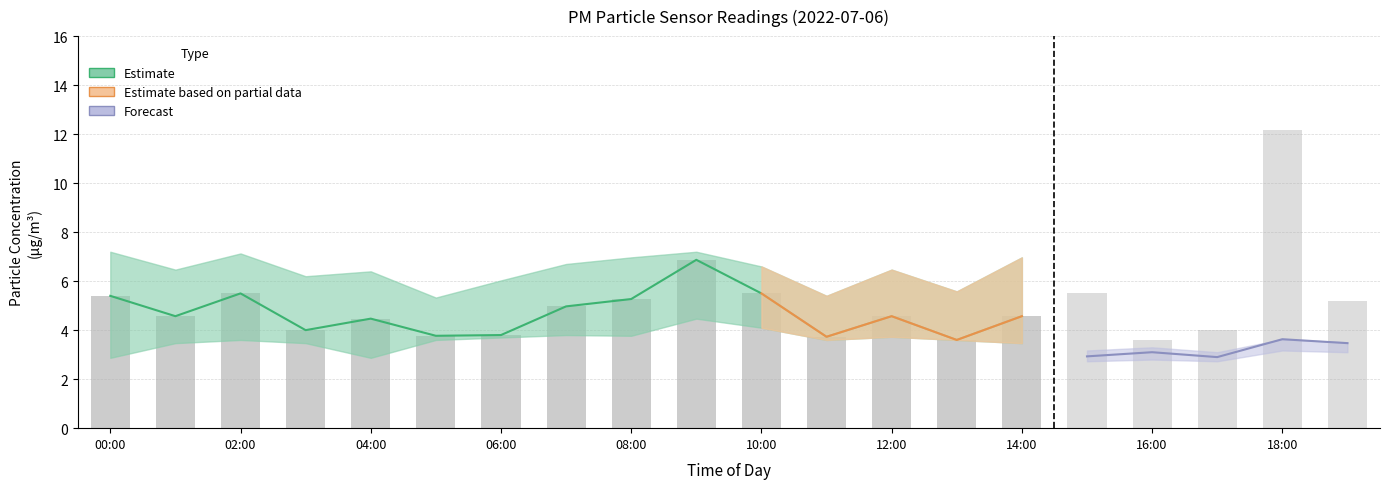

What is the label of the 14th bar from the right?

06:00